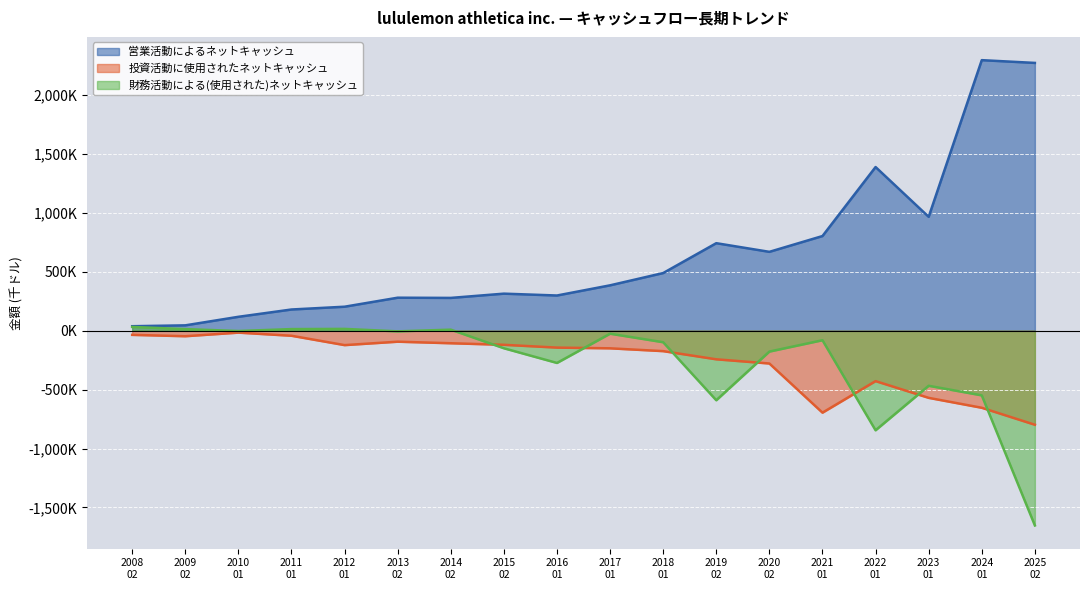

Read the 営業活動によるネットキャッシュ value at 2009 02, to the nearest 50.

45450